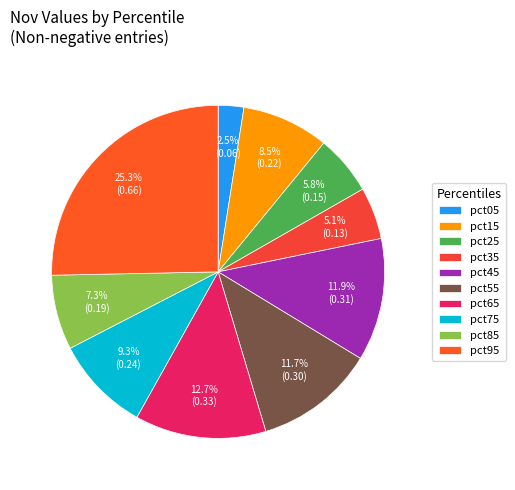

The pct35 slice represents 5% of the pie. True or false?

True